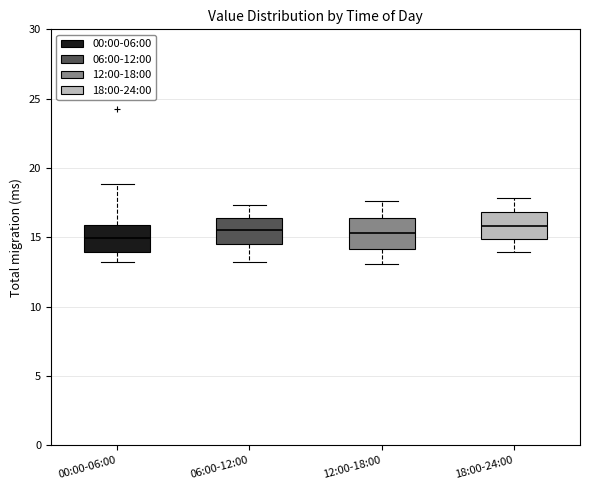

Reading left to right, read every box against the y-axis: the position of its median line, the range the box covers, and the ends of its whiskers. The values are not printed on the chart, so give them approximately, as read against the axis.

00:00-06:00: median 15.0, box 14.0 to 16.0, whiskers 13.0 to 19.0
06:00-12:00: median 15.5, box 14.5 to 16.5, whiskers 13.5 to 17.5
12:00-18:00: median 15.5, box 14.0 to 16.5, whiskers 13.0 to 17.5
18:00-24:00: median 16.0, box 15.0 to 17.0, whiskers 14.0 to 18.0